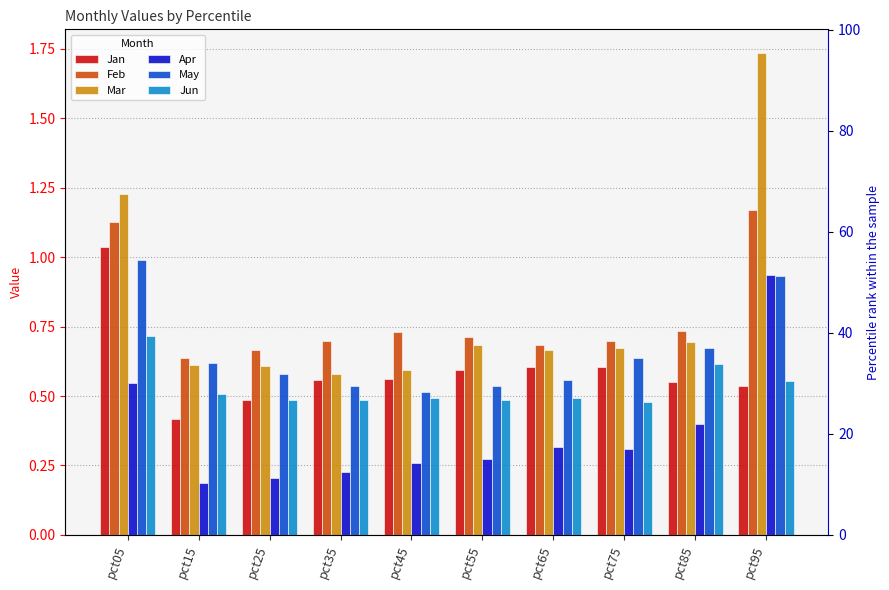

Which has a higher value, pct55 or pct85?

pct55